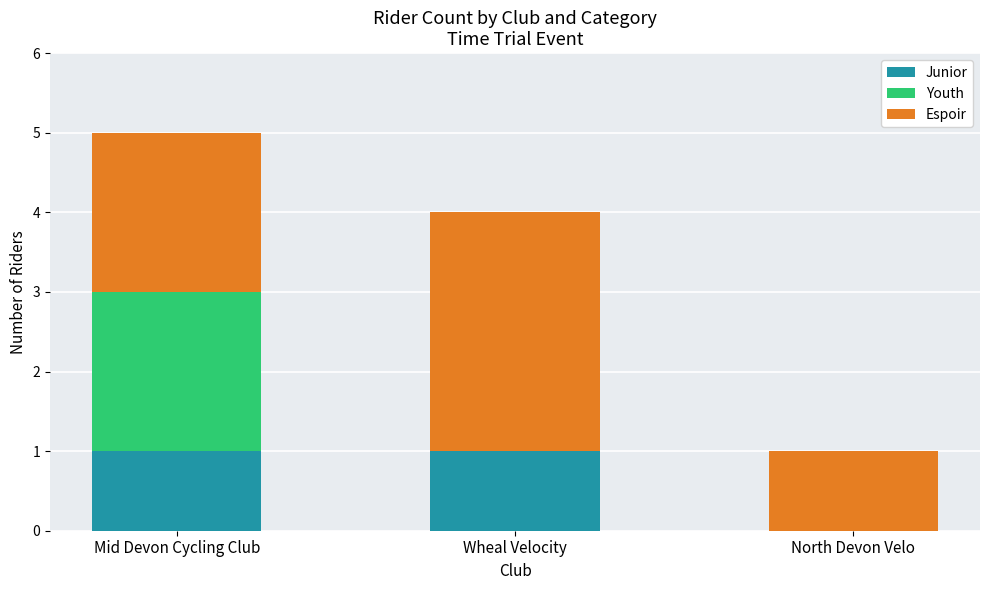

Count the number of categories in the chart.

3